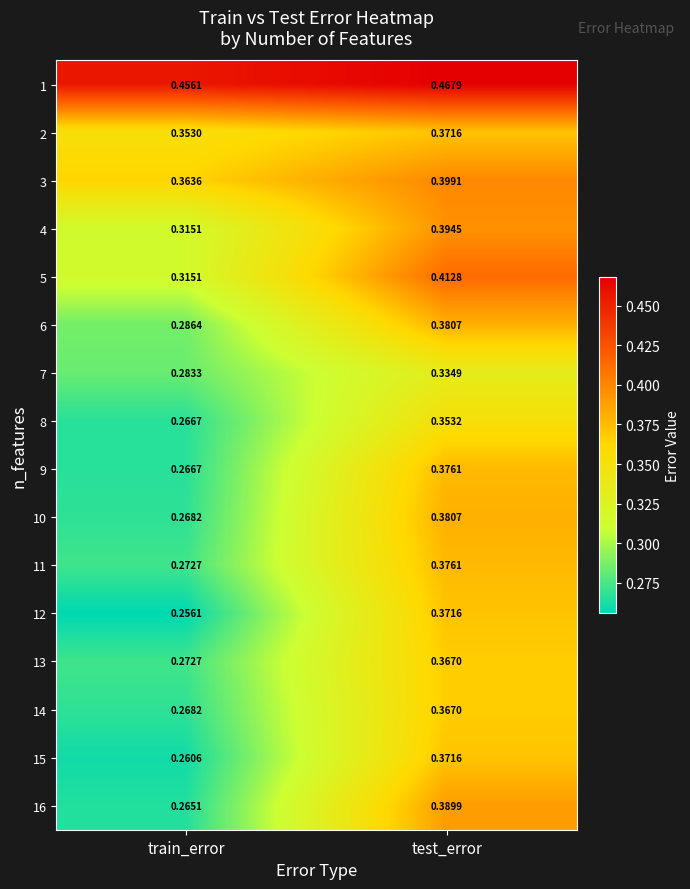

How many categories are shown in the chart?

2